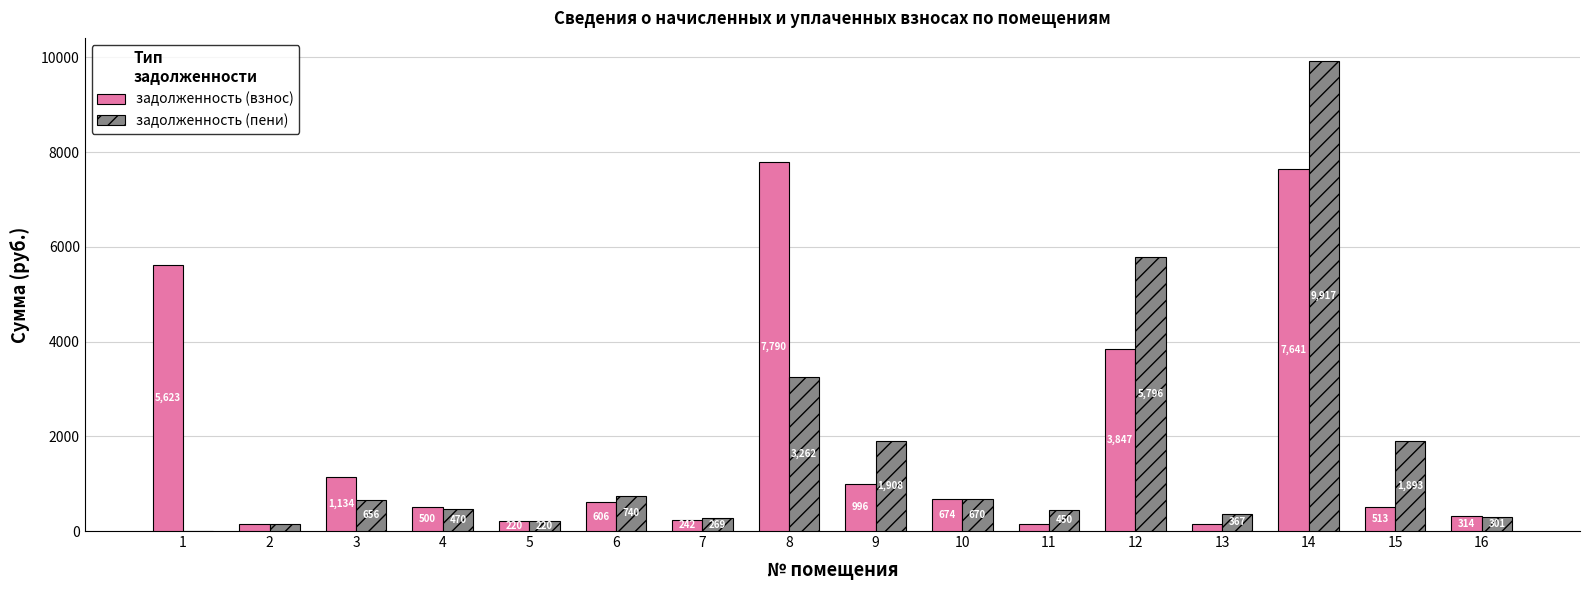

At which label does задолженность (взнос) first exceed 606?

1